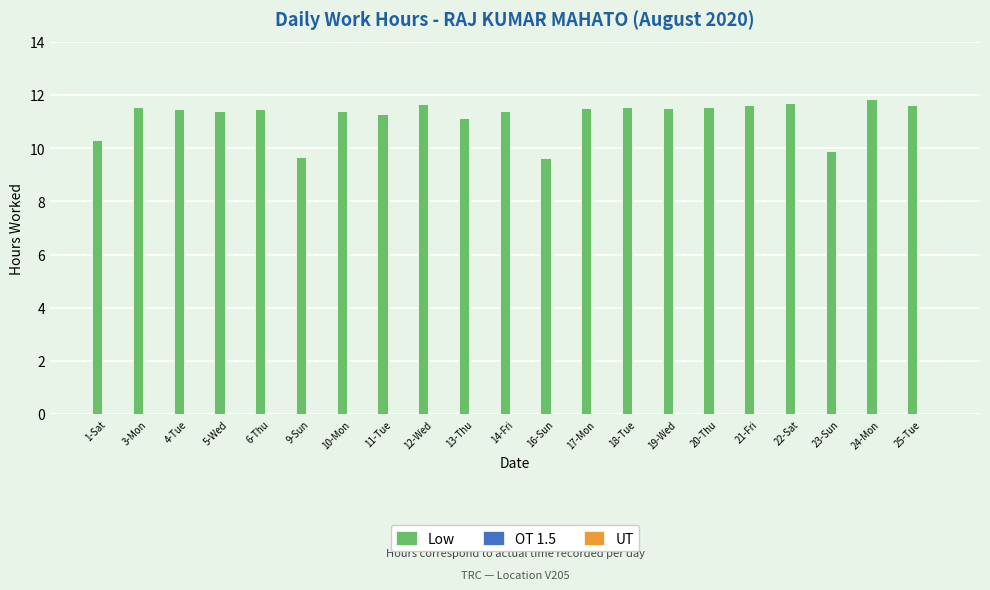

Approximately how many times larger is the value at 14-Fri compared to 16-Sun?

1.2